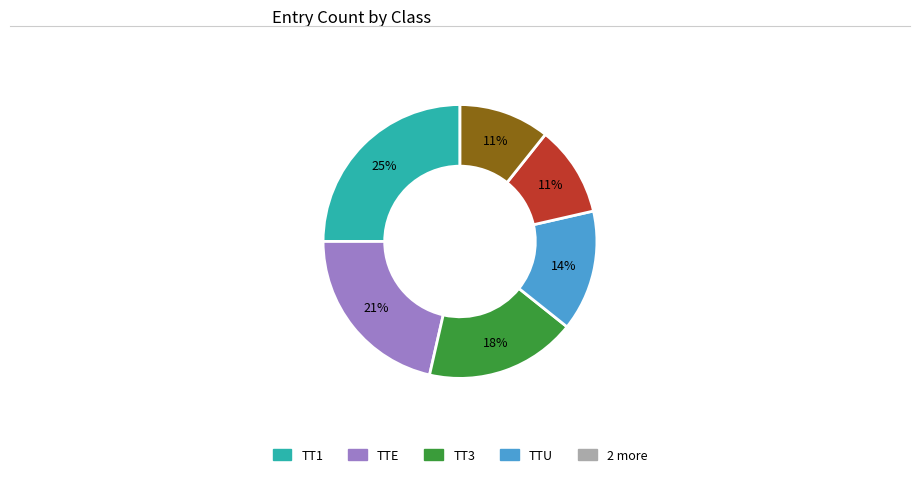

Does any single category account for the majority?

No